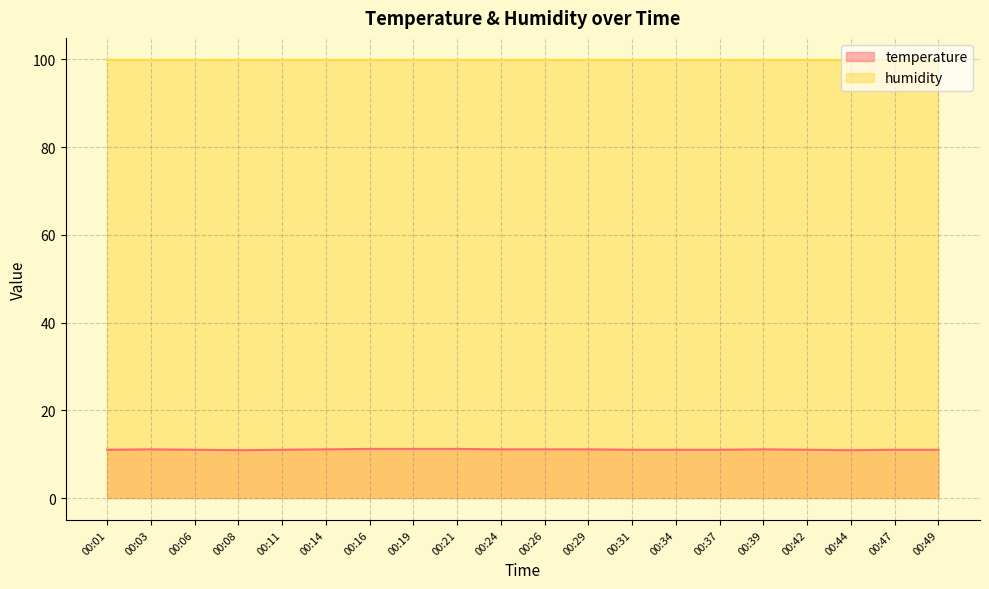

What is the greatest value displayed?

99.9